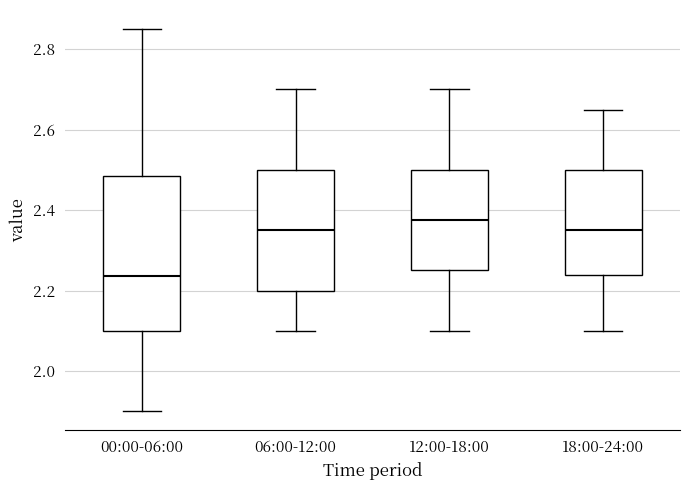

Reading left to right, read every box against the y-axis: the position of its median line, the range the box covers, and the ends of its whiskers. The values are not printed on the chart, so give them approximately, as read against the axis.

00:00-06:00: median 2.24, box 2.10 to 2.48, whiskers 1.90 to 2.86
06:00-12:00: median 2.36, box 2.20 to 2.50, whiskers 2.10 to 2.70
12:00-18:00: median 2.38, box 2.26 to 2.50, whiskers 2.10 to 2.70
18:00-24:00: median 2.36, box 2.24 to 2.50, whiskers 2.10 to 2.66